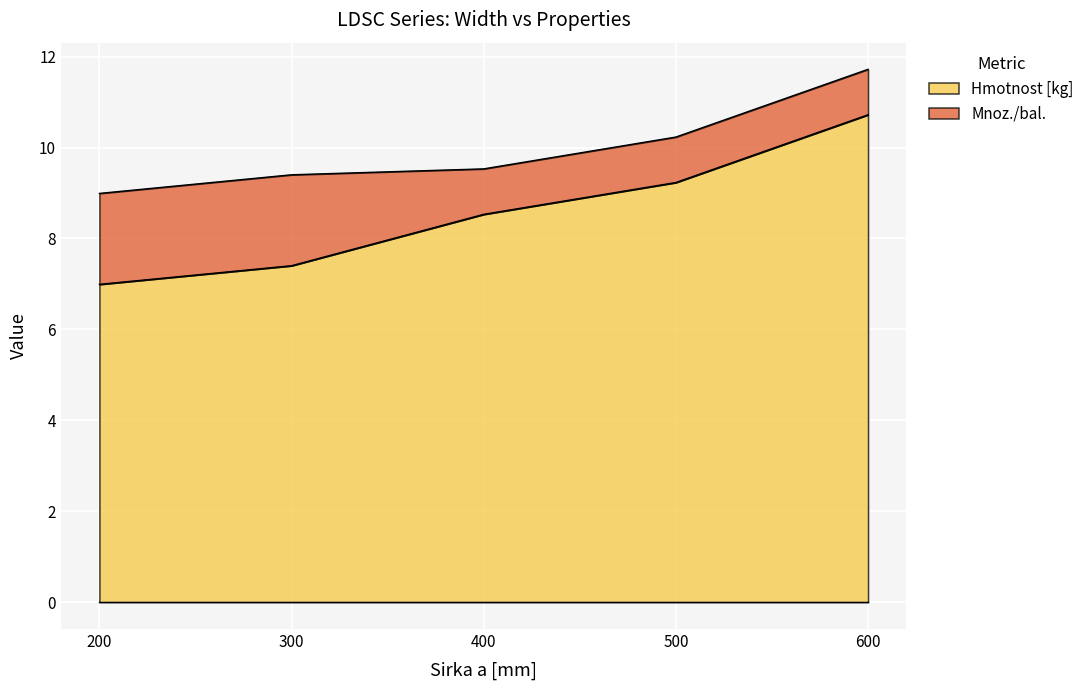

What is the difference between the maximum and minimum values?

3.7